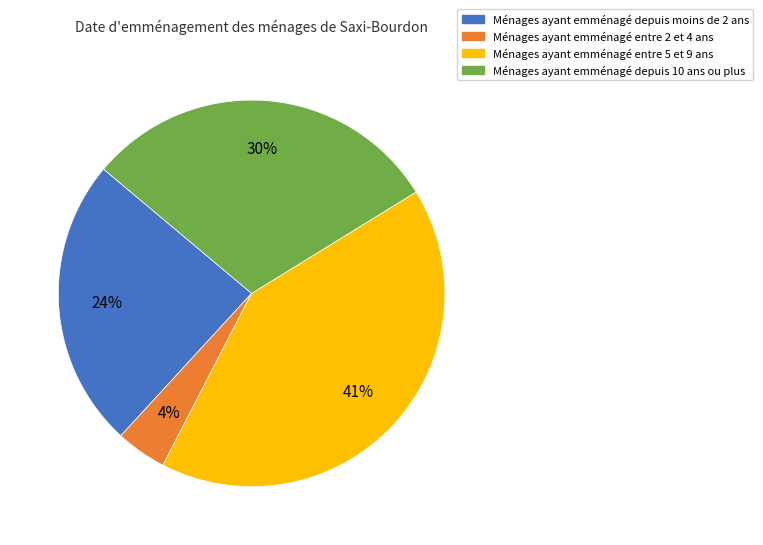

Count the number of slices in the pie.

4